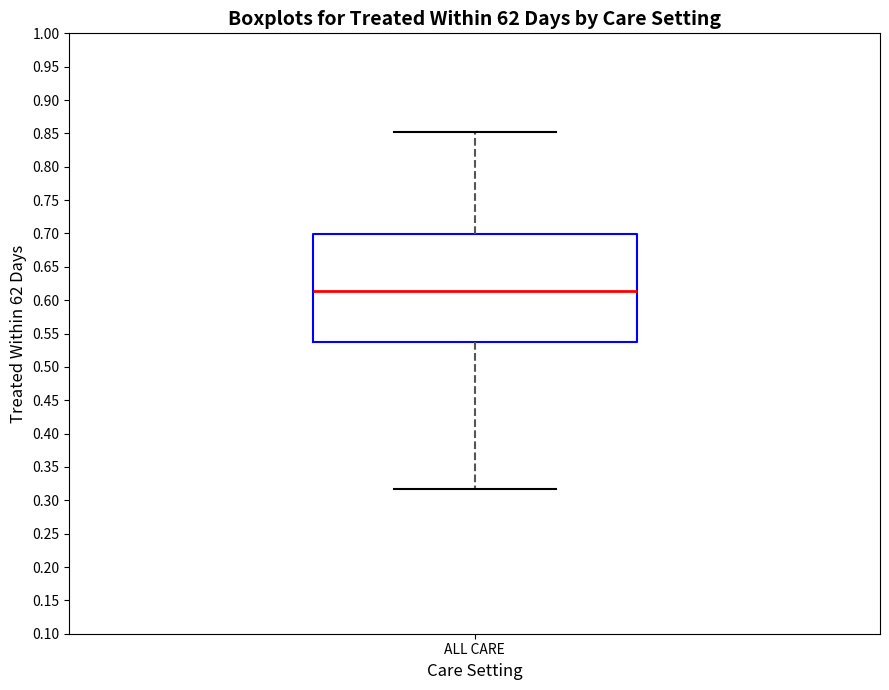

Where does the median line of the box for ALL CARE sit on the y-axis? The values are not printed on the chart, so give them approximately, as read against the axis.

0.615